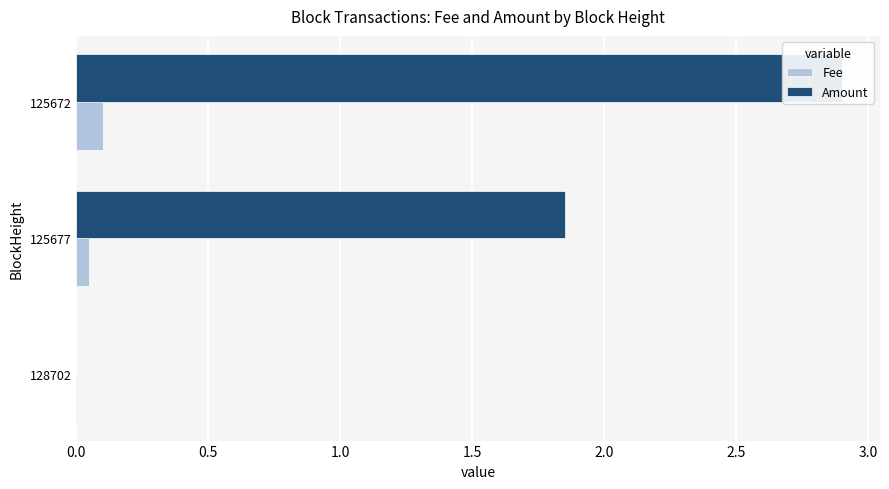

Reading left to right, transcribe all the data shown in this chart.

Fee: 0.0	0.1	0.1
Amount: 0.0	1.9	2.9